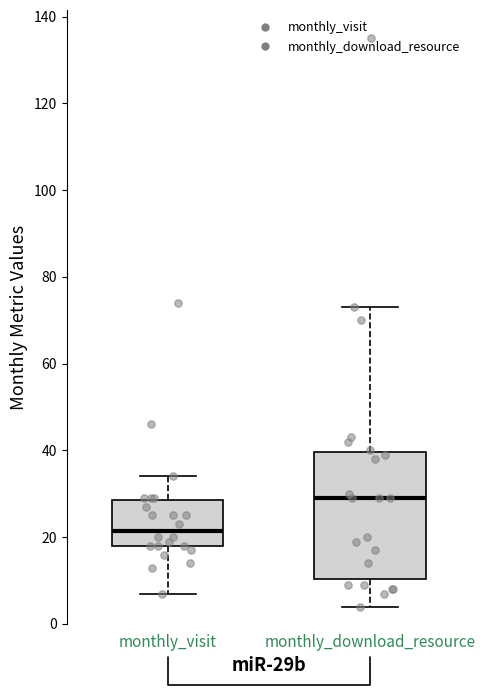

Which box has the highest median line?

monthly_download_resource